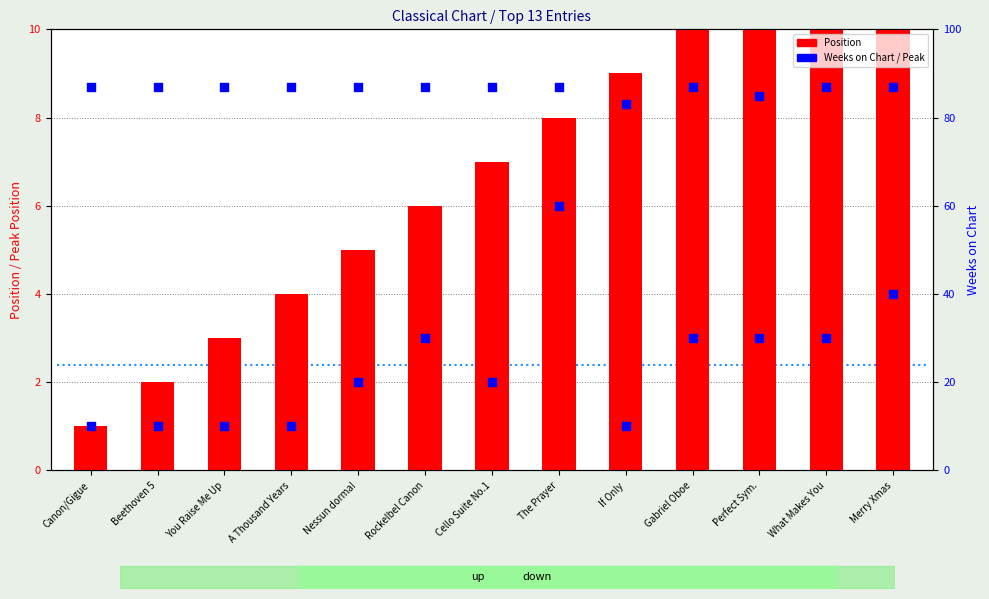

Is the value of Peak Position at Perfect Sym. greater than the value of Position at If Only?

No